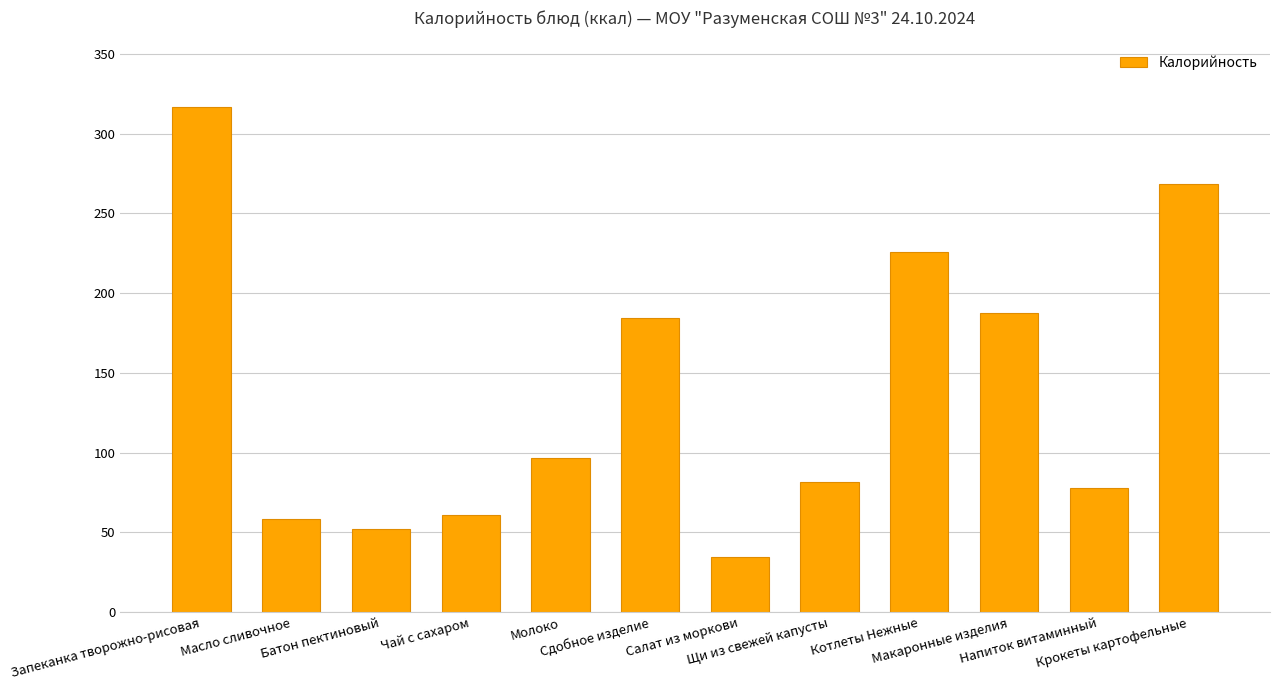

What is the value of the 1st bar from the left?

316.8